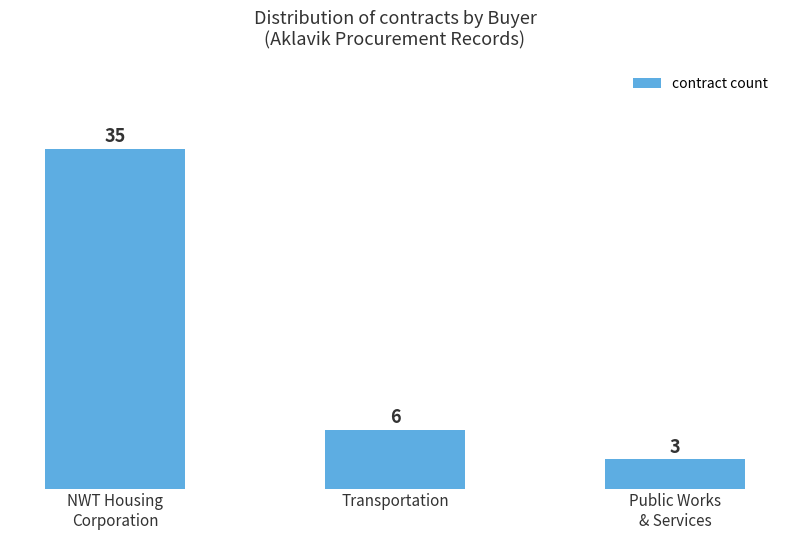

Which category has the highest value across all series?

NWT Housing
Corporation